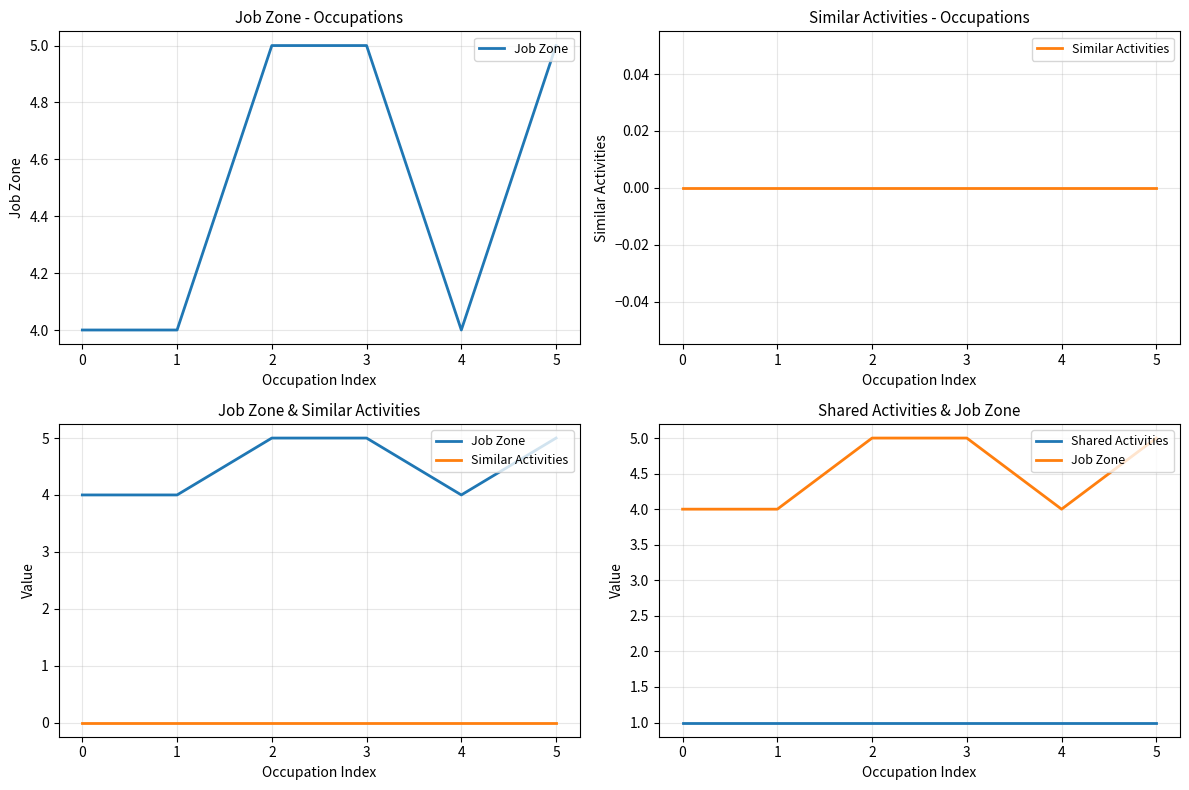

What is the total value across all series at 4?

5